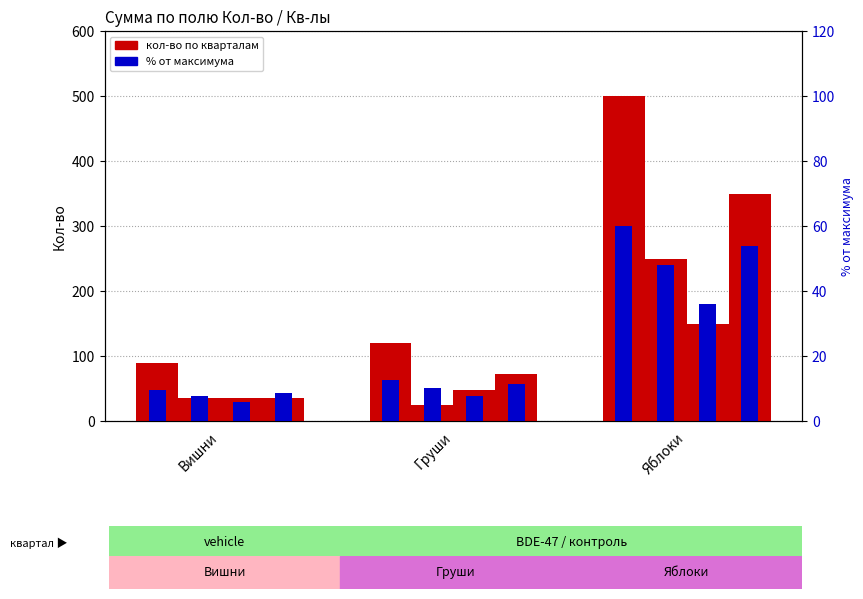

Reading left to right, what are all the values shown in this chart?

Кв-л1: Вишни=90	Груши=120	Яблоки=500
Кв-л2: Вишни=36	Груши=24	Яблоки=250
Кв-л3: Вишни=36	Груши=48	Яблоки=150
Кв-л4: Вишни=36	Груши=72	Яблоки=350